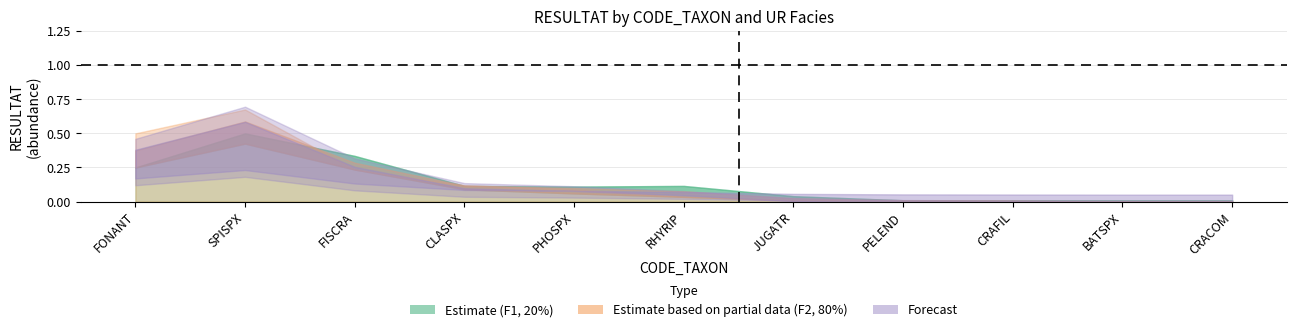

The value at FONANT_F2 is 0.6. True or false?

False